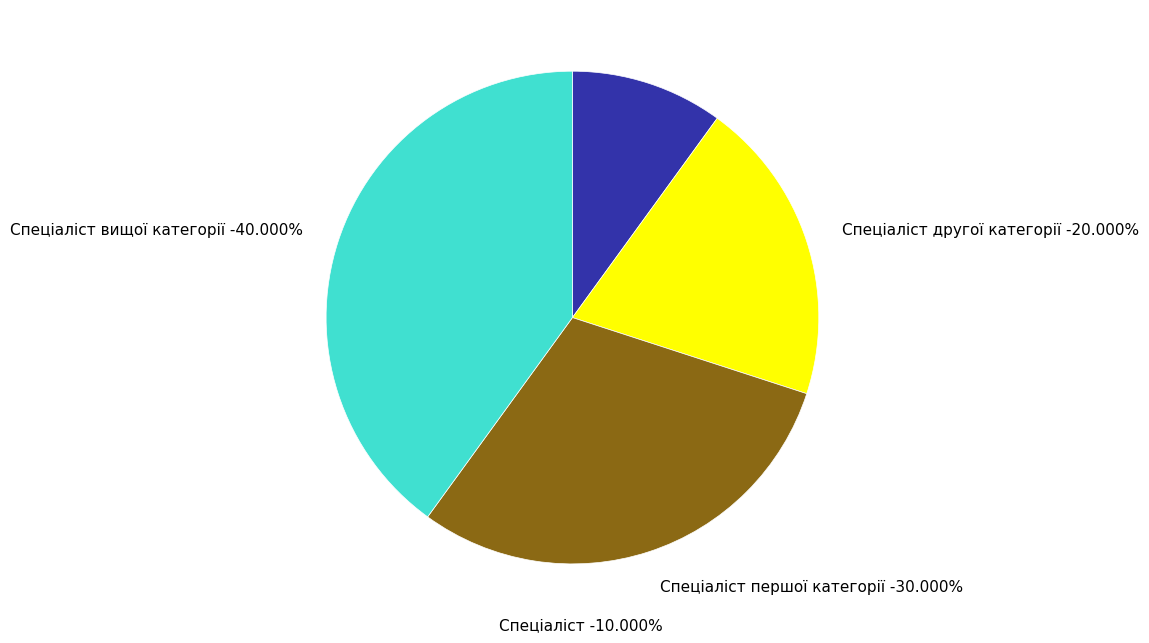

Is there a majority slice in this chart?

No